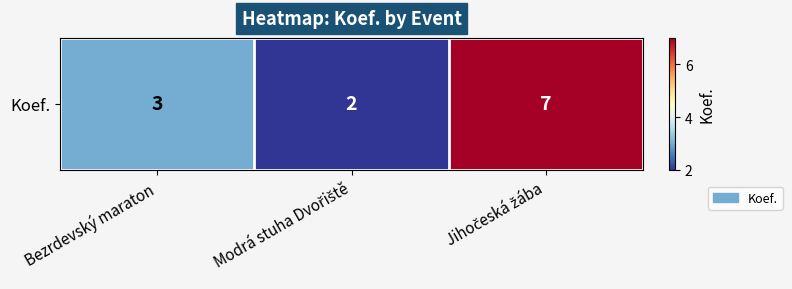

True or false: the data shows 4 at Modrá stuha Dvořiště.

False